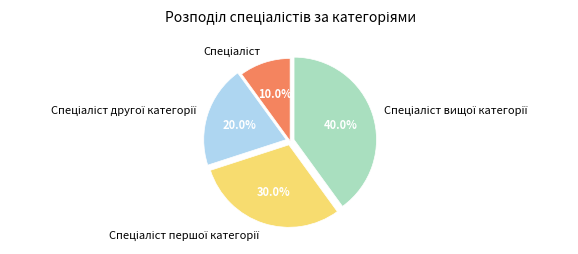

Does any single category account for the majority?

No